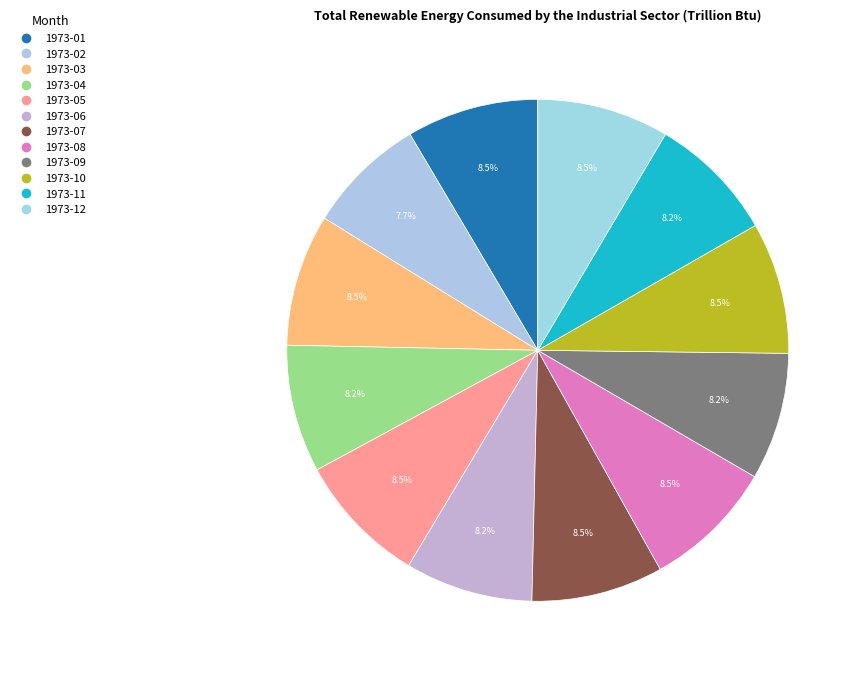

To the nearest percent, what portion does 1973-11 represent?

8%